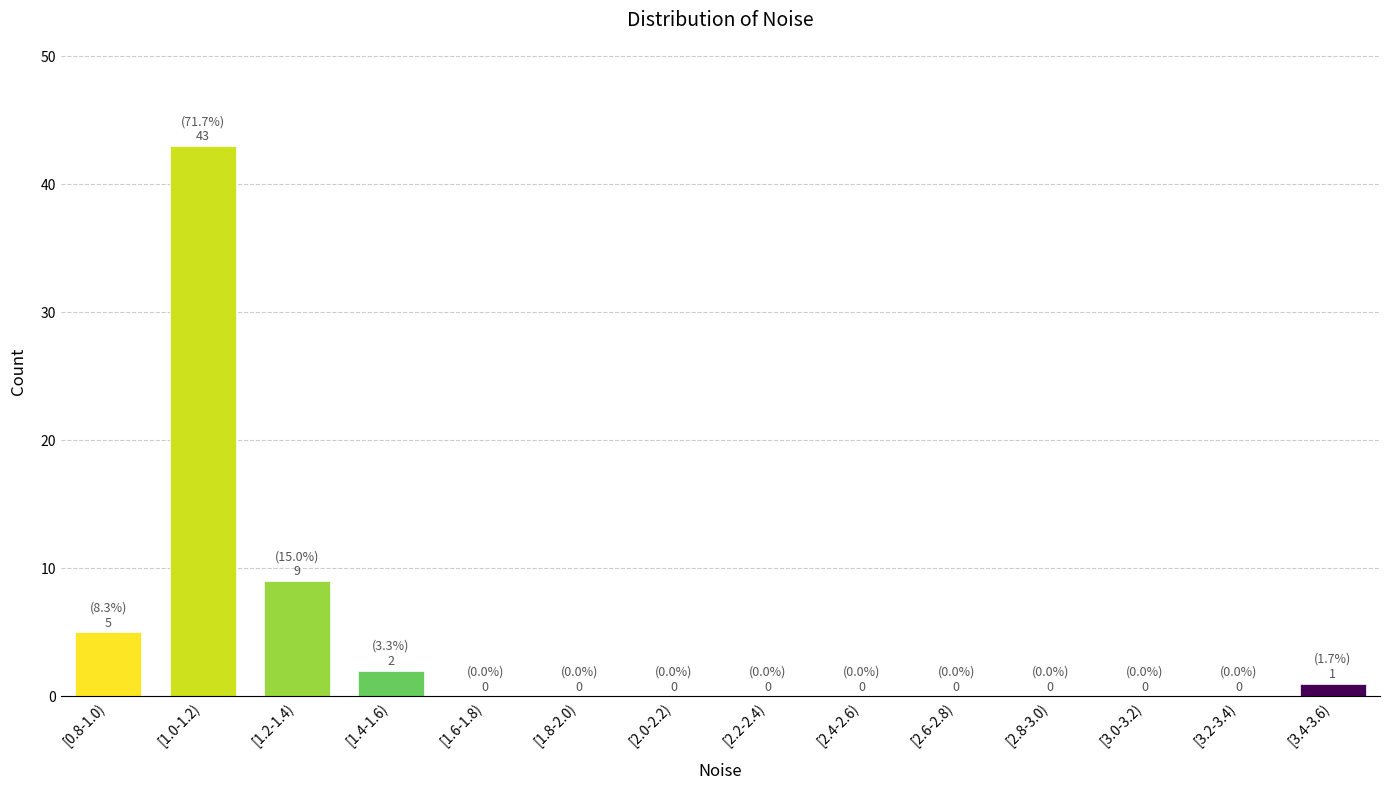

Reading right to left, transcribe all the data shown in this chart.

[3.4-3.6)=1	[3.2-3.4)=0	[3.0-3.2)=0	[2.8-3.0)=0	[2.6-2.8)=0	[2.4-2.6)=0	[2.2-2.4)=0	[2.0-2.2)=0	[1.8-2.0)=0	[1.6-1.8)=0	[1.4-1.6)=2	[1.2-1.4)=9	[1.0-1.2)=43	[0.8-1.0)=5